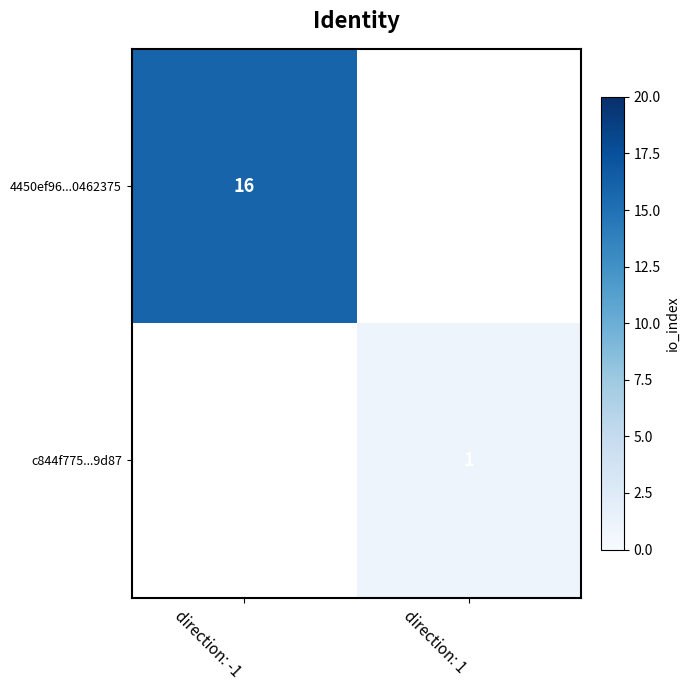

Count the number of data series in this chart.

2